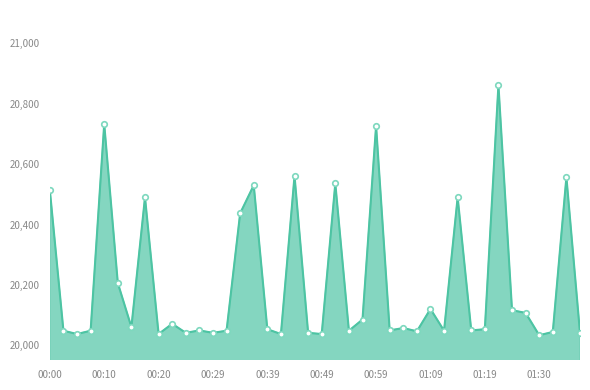

What is the value of the 19th point from the left?

20561